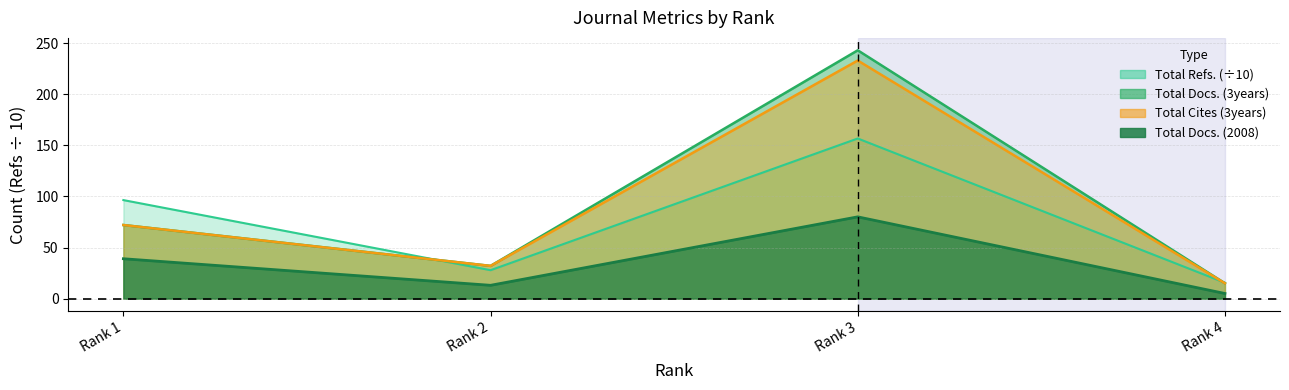

How many data points does each series have?

4